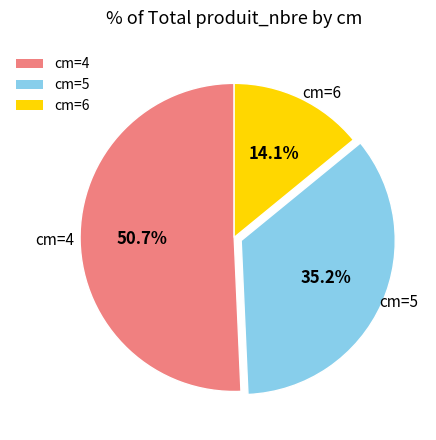

Between cm=5 and cm=6, which is larger?

cm=5